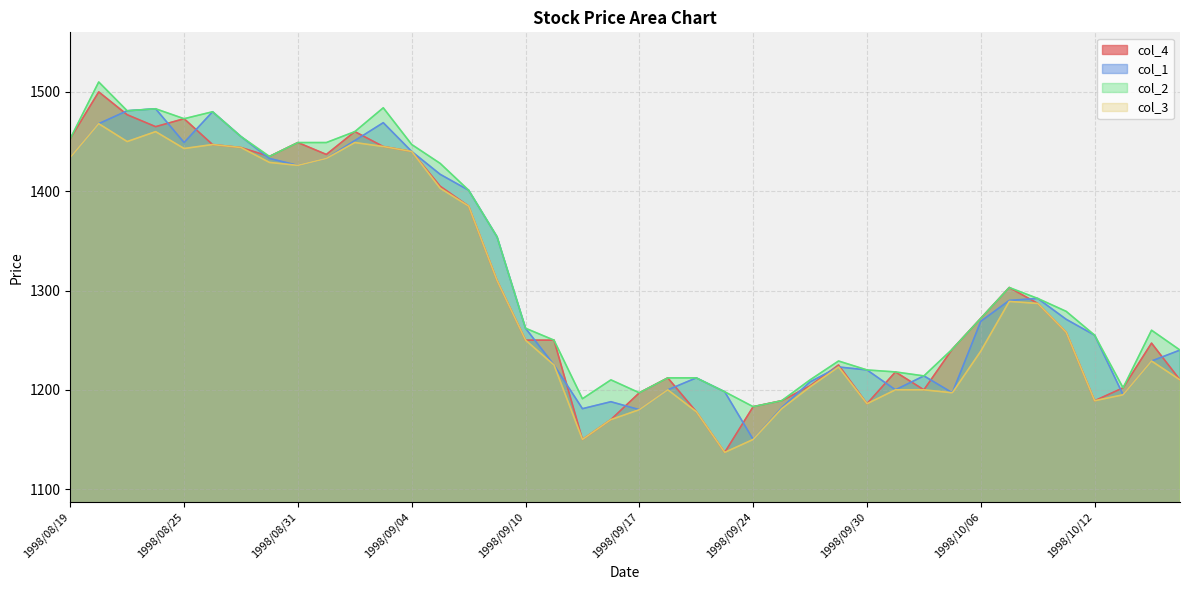

How many interior local peaks does the col_3 series have?

8